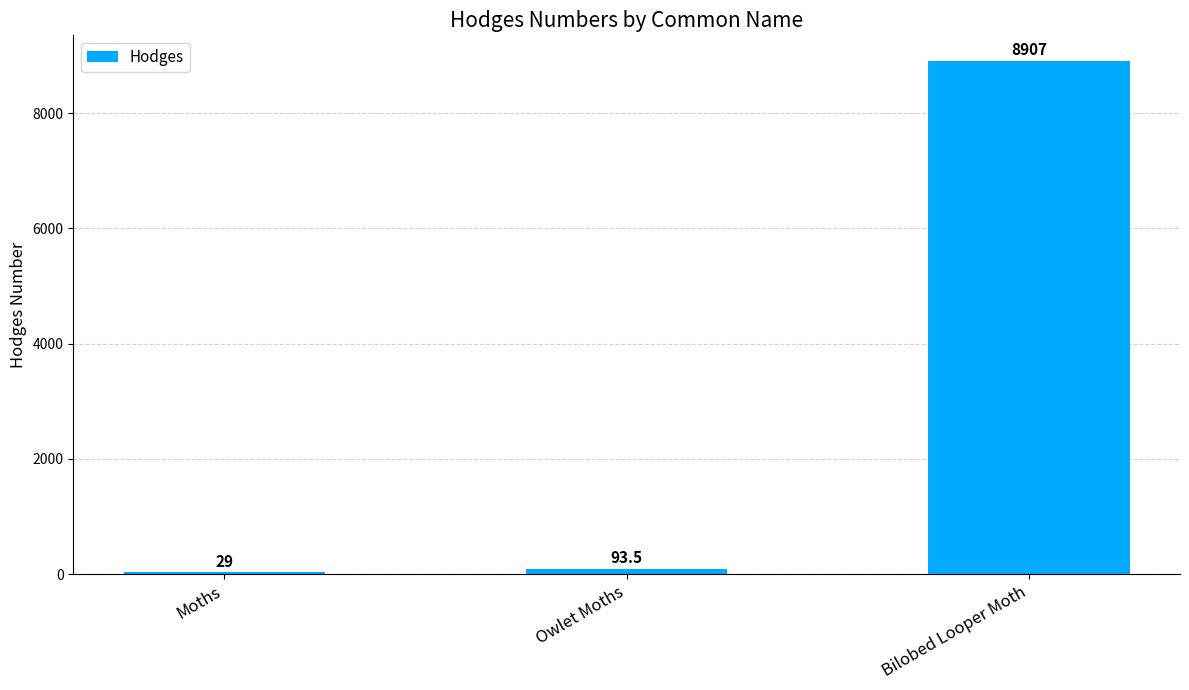

What is the minimum value shown in the chart?

29.0